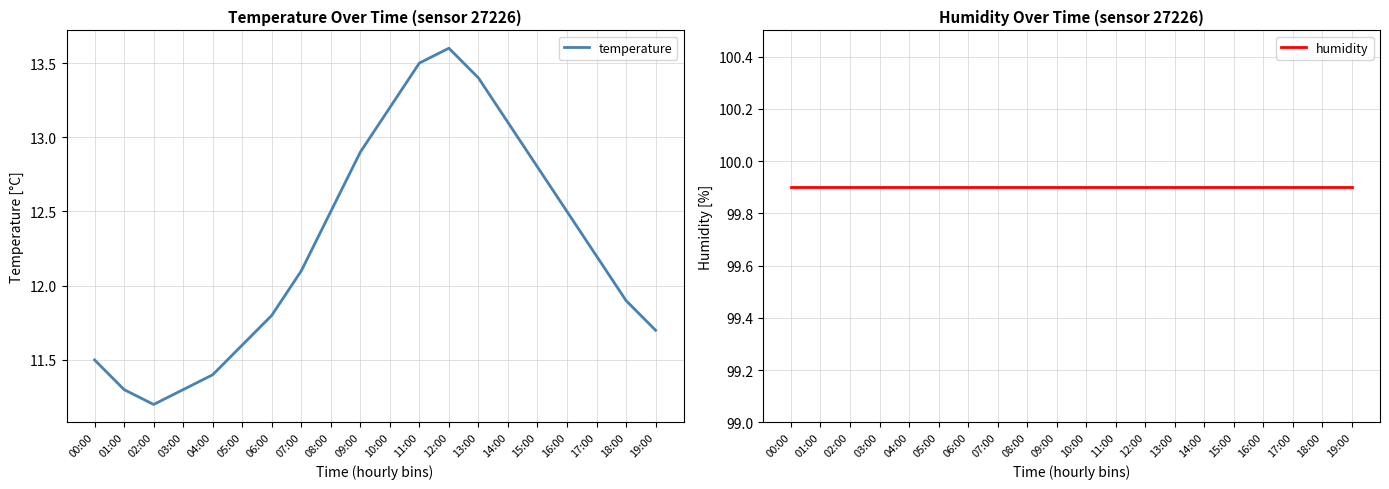

Is this an area chart (filled region under the line)?

No